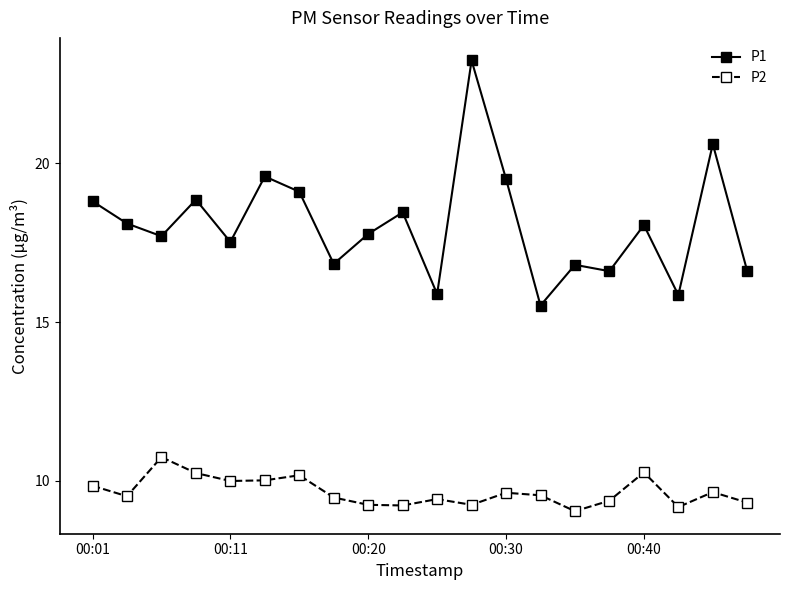

What is the lowest value of the P2 series?

9.1